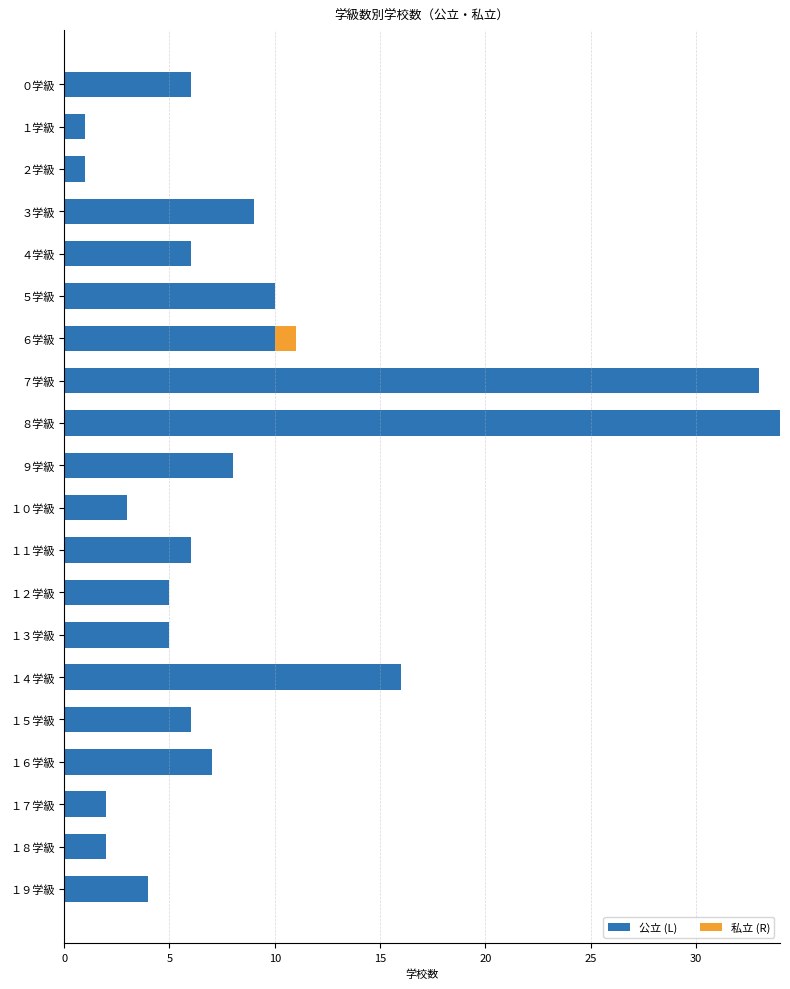

What is the total value across all series at １１学級?

6